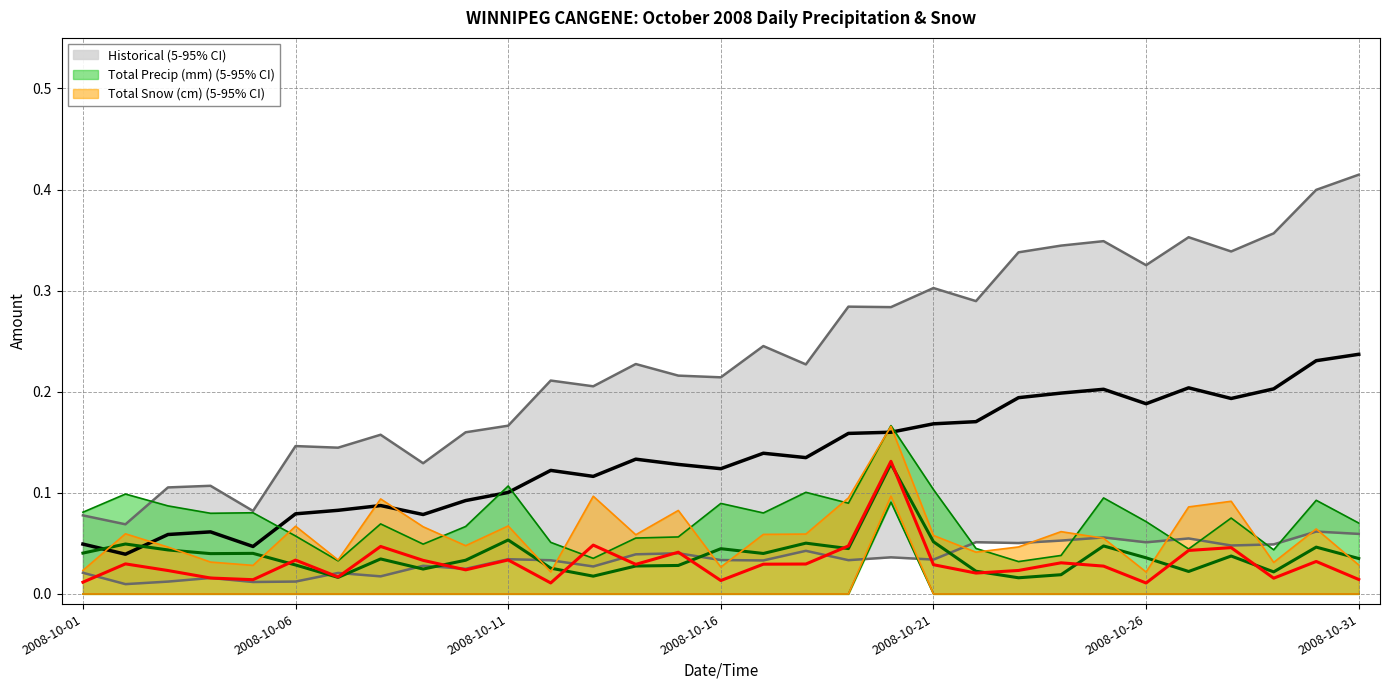

True or false: Total Snow (cm) and Day intersect in this chart.

False